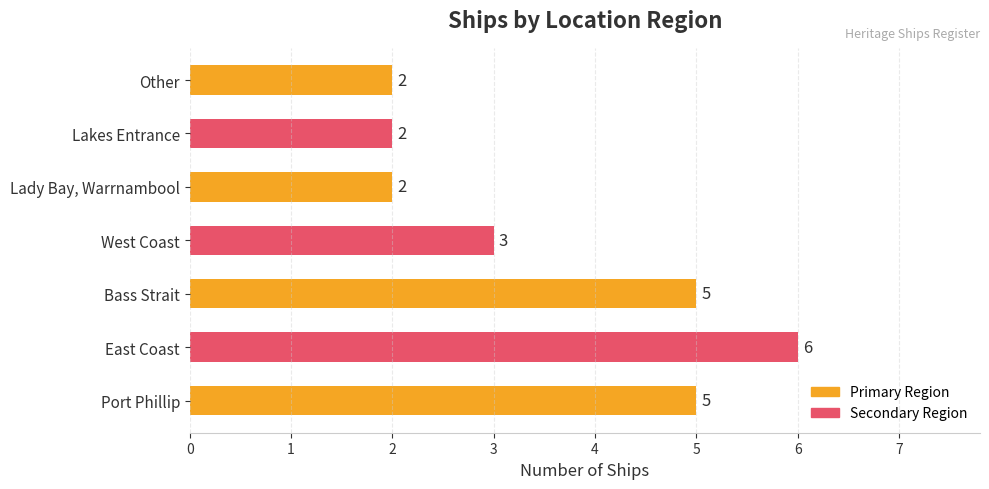

What is the difference between the maximum and minimum values?

4